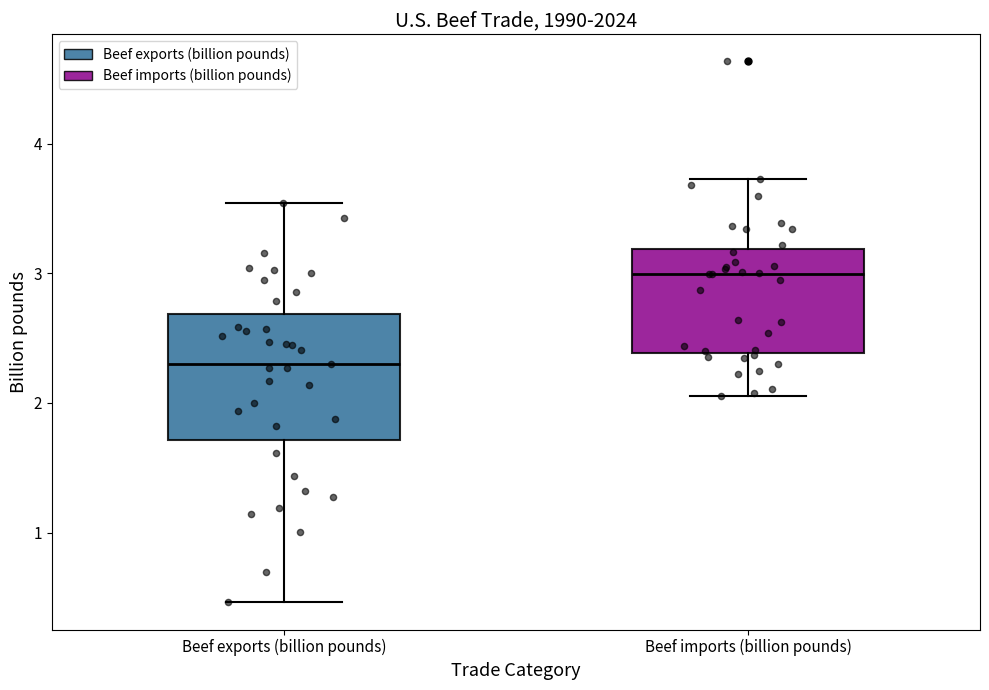

Reading left to right, read every box against the y-axis: the position of its median line, the range the box covers, and the ends of its whiskers. The values are not printed on the chart, so give them approximately, as read against the axis.

Beef exports (billion pounds): median 2.3, box 1.7 to 2.7, whiskers 0.5 to 3.5
Beef imports (billion pounds): median 3.0, box 2.4 to 3.2, whiskers 2.1 to 3.7